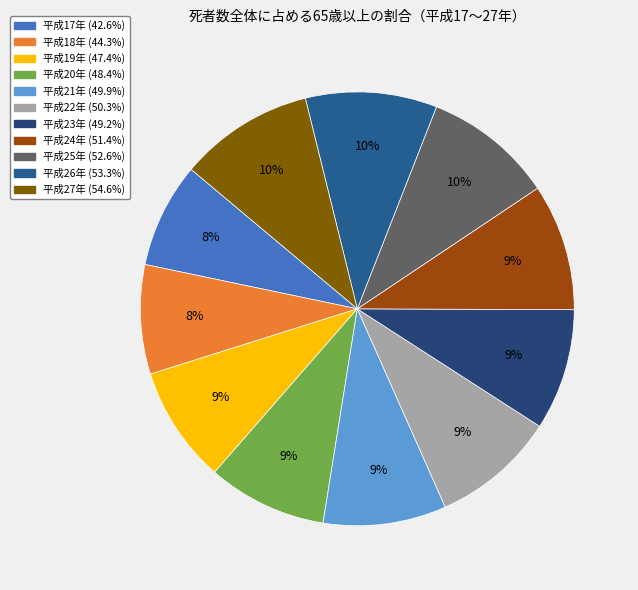

How many segments does this pie chart have?

11